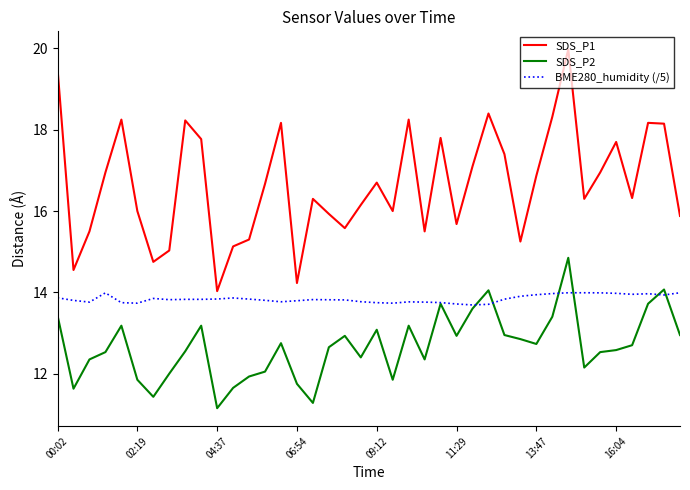

What are all the series names shown in the legend?

SDS_P1, SDS_P2, BME280_humidity (/5)